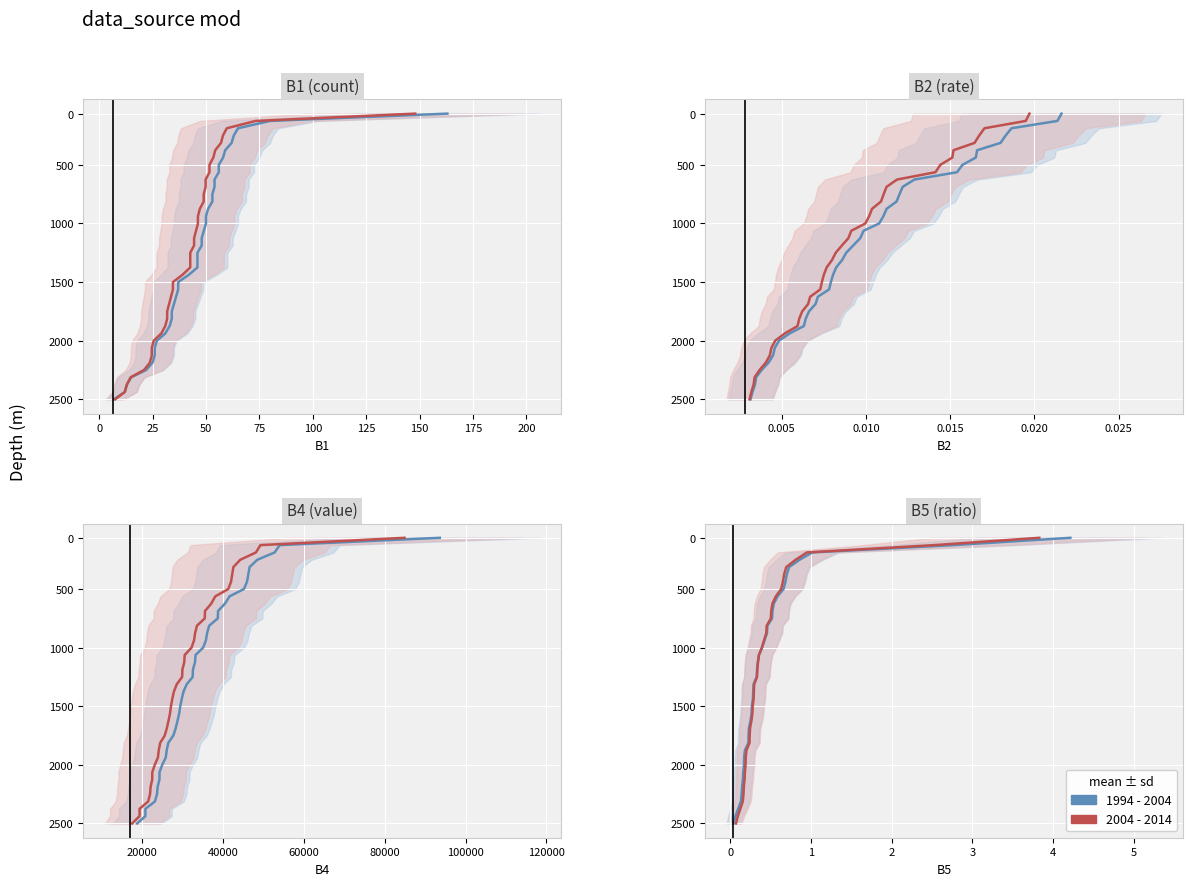

What value does the 2004 - 2014 series have at 25?

2